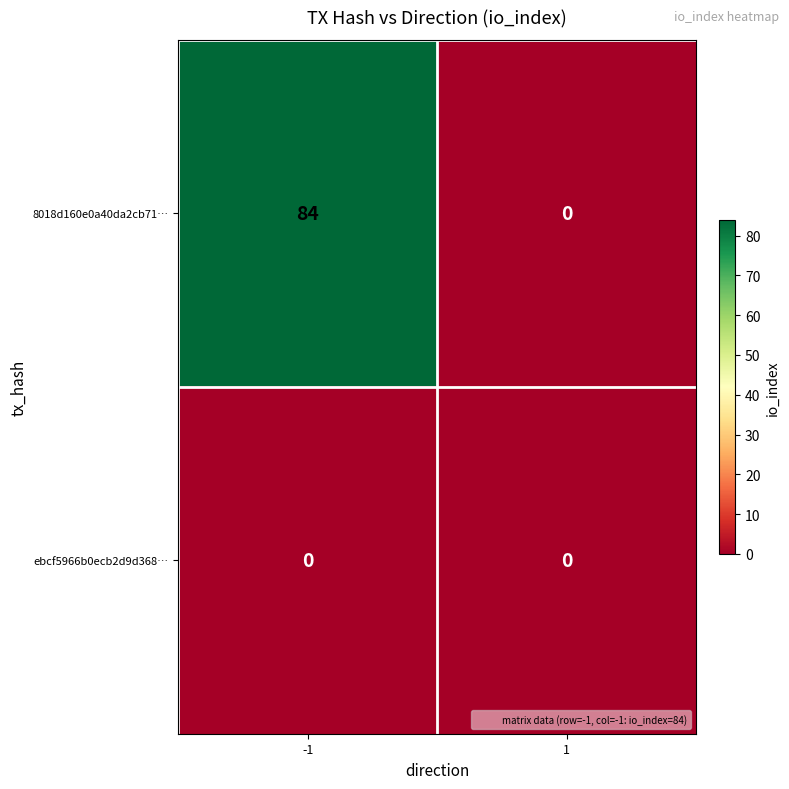

Reading left to right, transcribe all the data shown in this chart.

8018d160e0a40da2cb71…: -1=84	1=0
ebcf5966b0ecb2d9d368…: -1=0	1=0